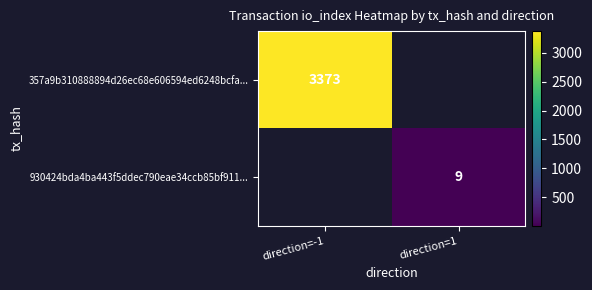

The 930424bda4ba443f5ddec790eae34ccb85bf911... series shows 3.6 at direction=1. True or false?

False